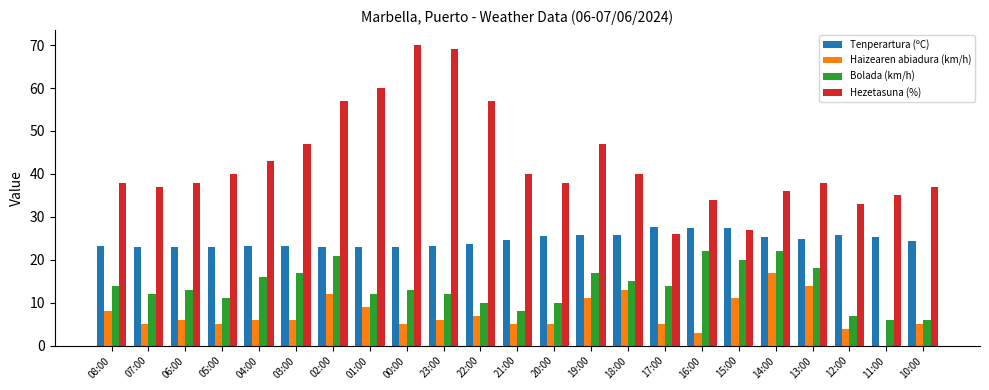

True or false: Tenperartura (ºC) has a value of 36.3 at 12:00.

False